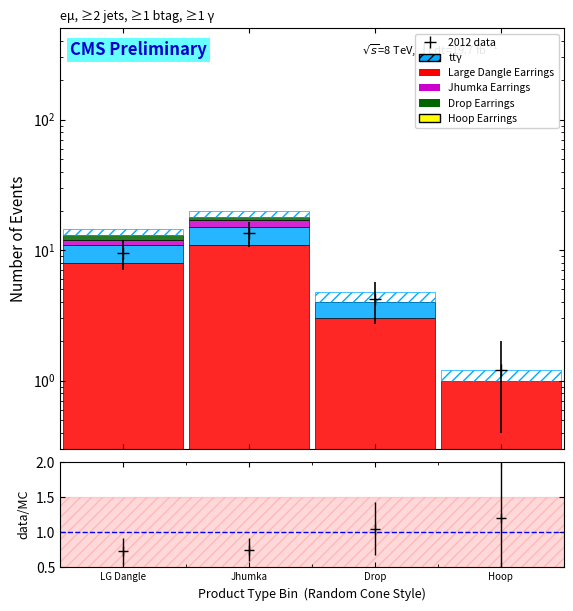

What value does the tt+γ (hatch) series have at Jhumka?

2.0